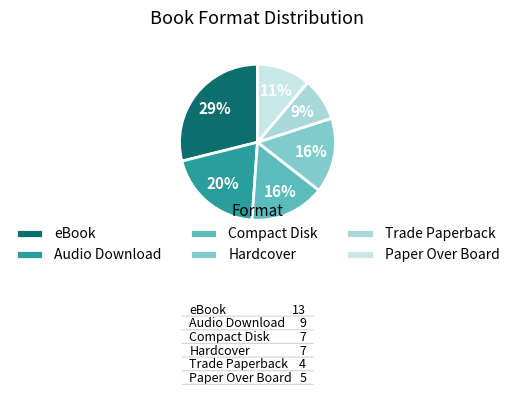

To the nearest percent, what is the difference between the Trade Paperback and Paper Over Board slice percentages?

2%